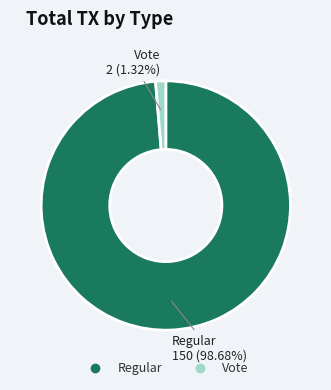

The Regular slice represents 89% of the pie. True or false?

False